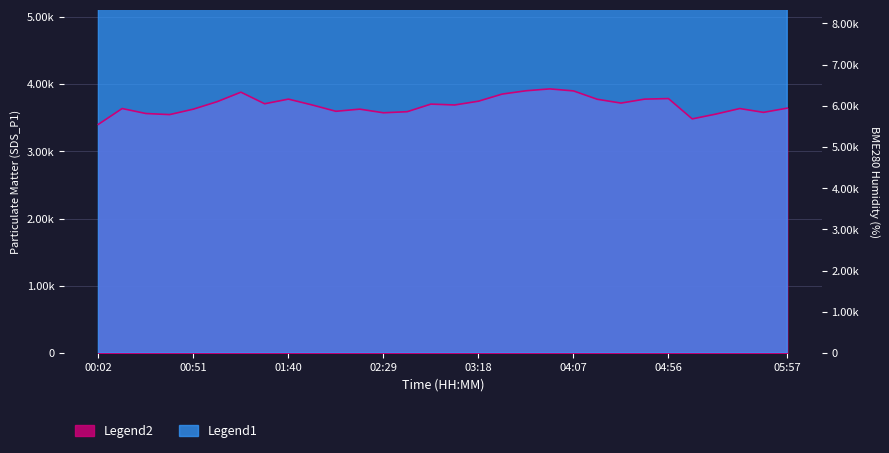

True or false: SDS_P1 and BME280_humidity cross at least once.

False